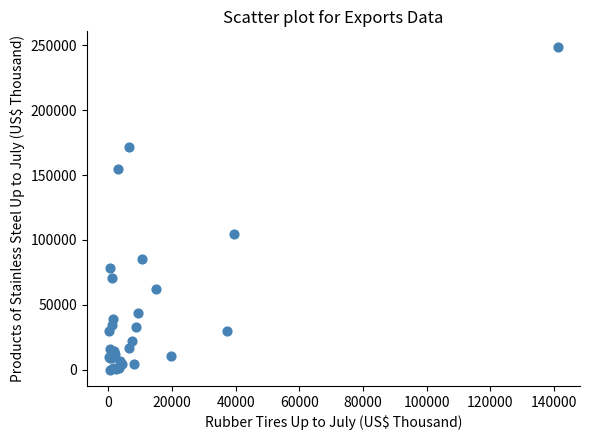

What Y value in the scatter plot is closest to 124118?

104824